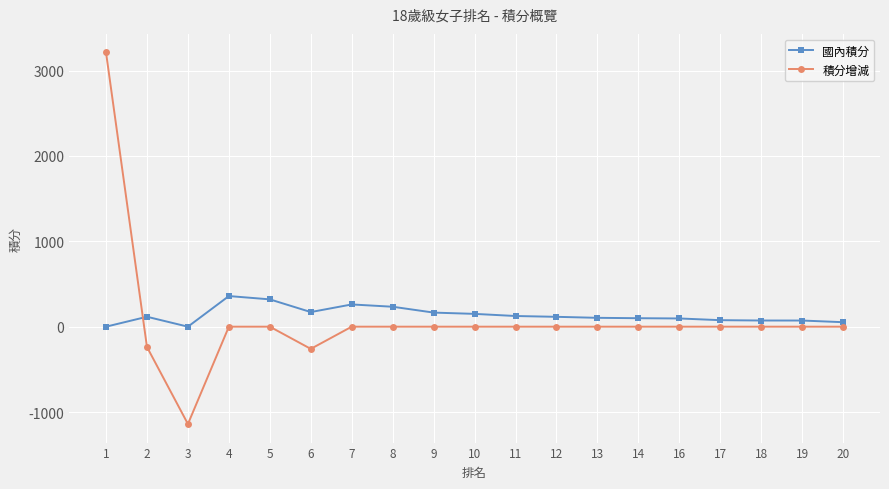

Rank the series by their maximum value, from lowest to highest.

國內積分, 積分增減